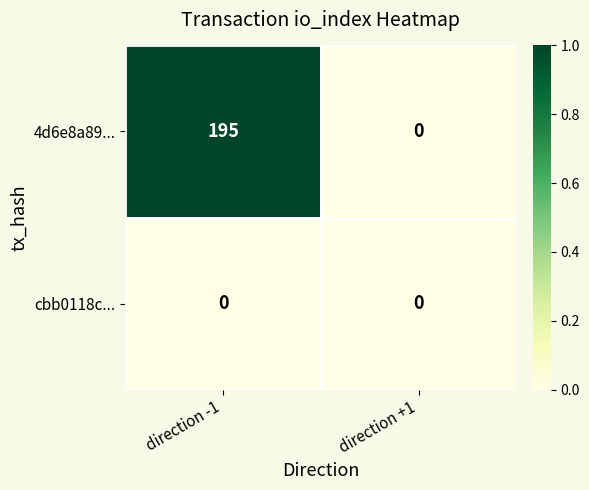

List the labels in order of 4d6e8a89... value, largest first.

direction -1, direction +1